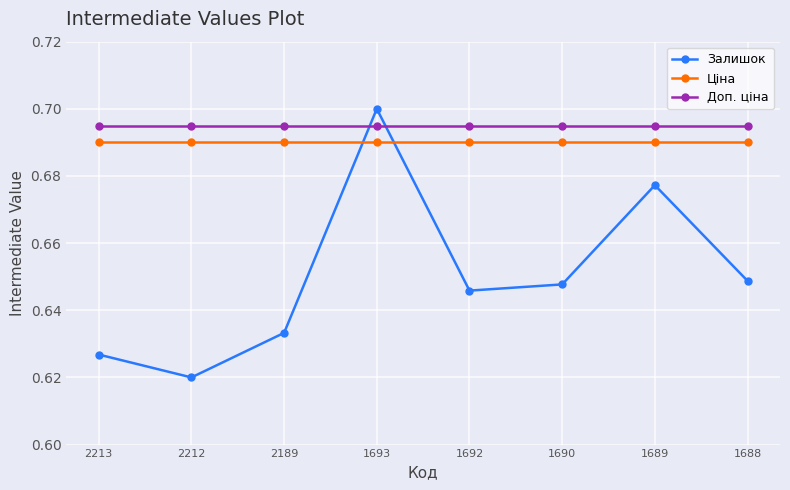

Is this an area chart (filled region under the line)?

No